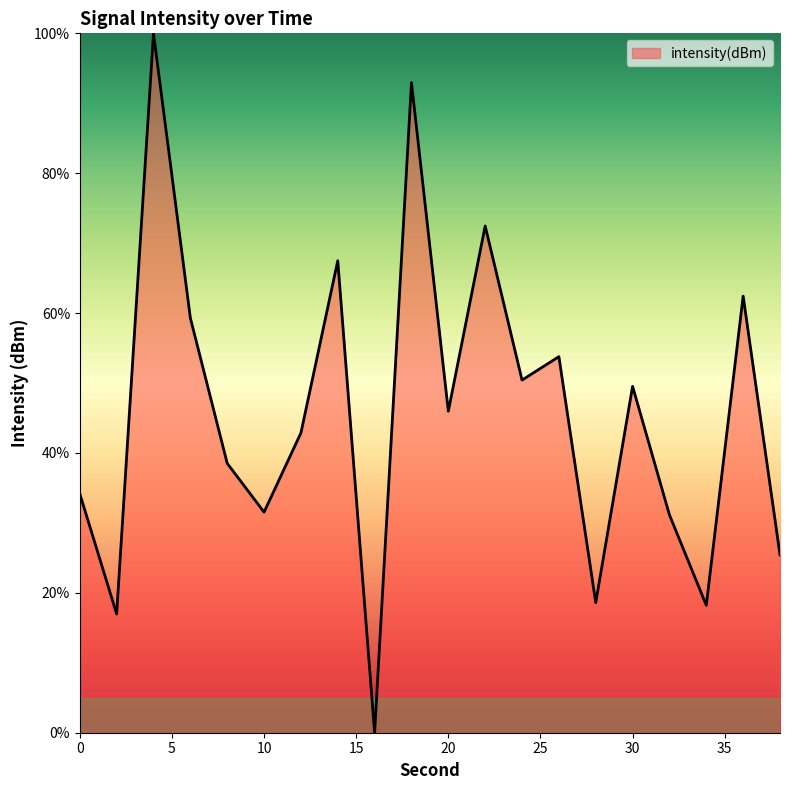

How many interior local peaks (higher than both neighbors) does the data have?

7